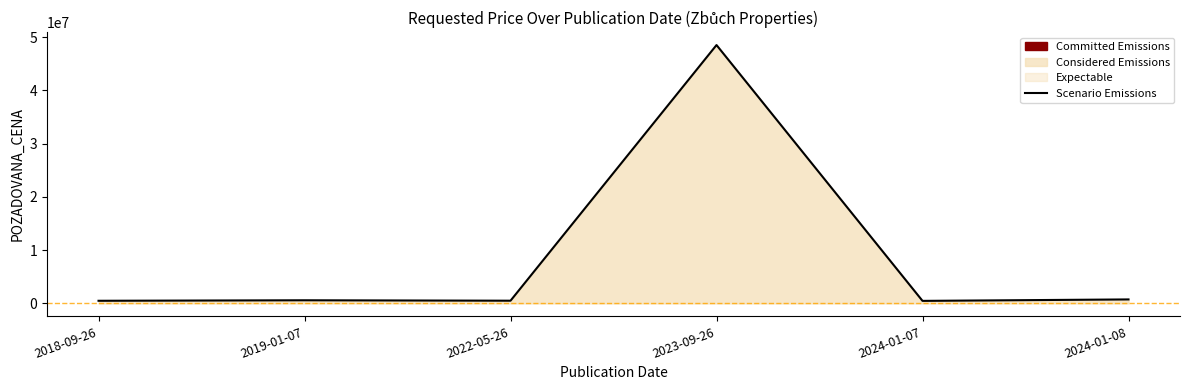

Which label corresponds to the largest value in the chart?

2023-09-26